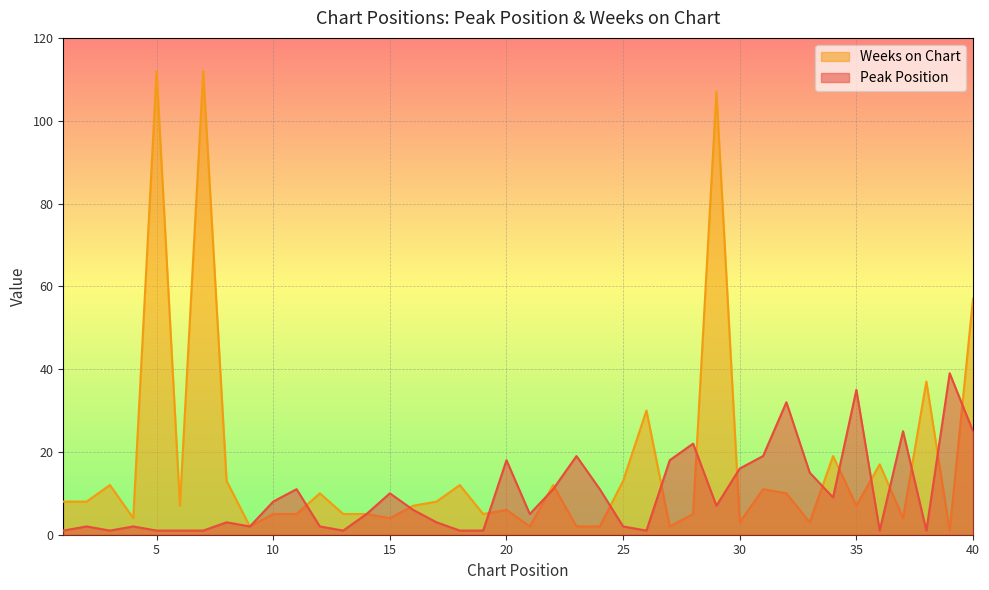

How many lines are shown in the chart?

2